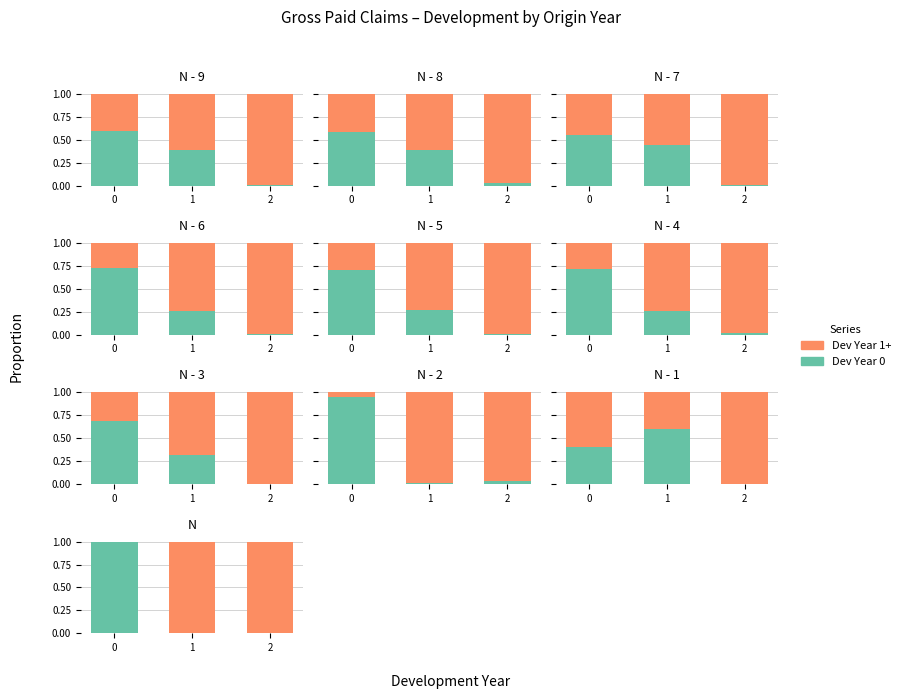

What is the greatest value displayed?

1